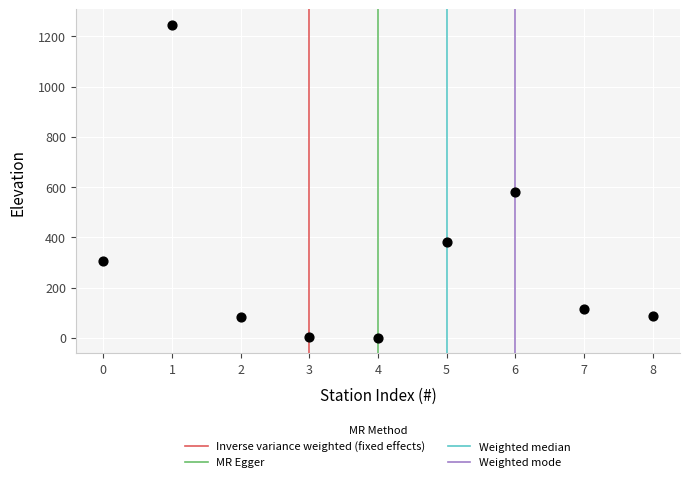

What Y value in the scatter plot is closest to 622?

580